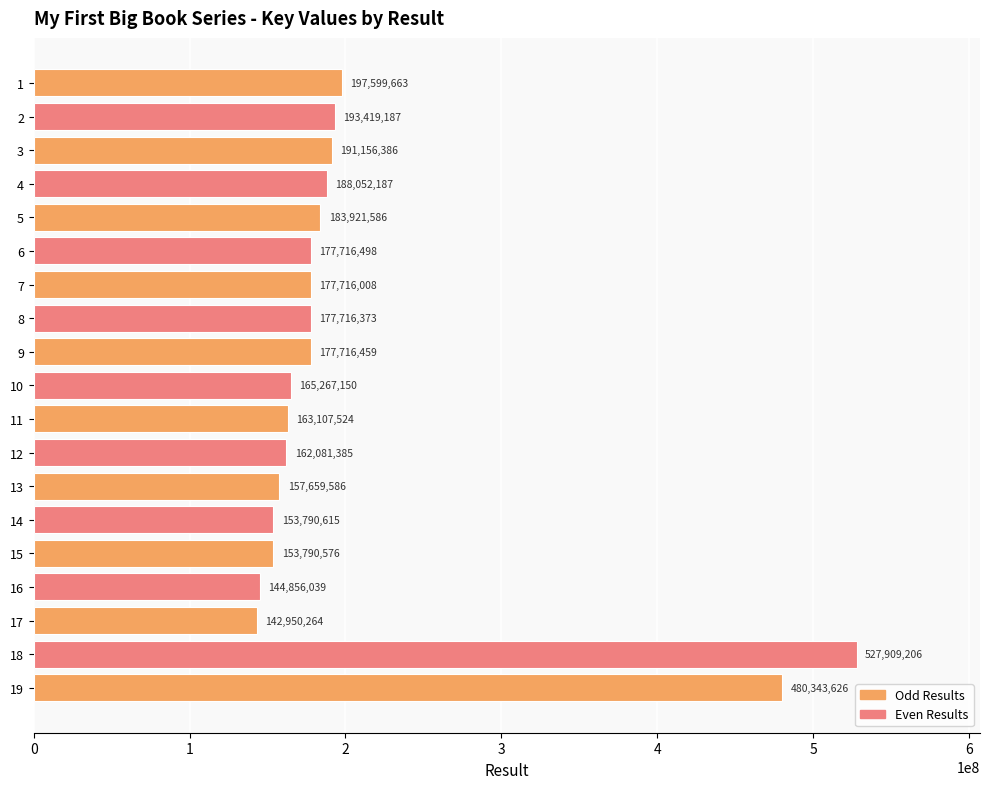

Is it true that the value at 13 is 263206263?

False